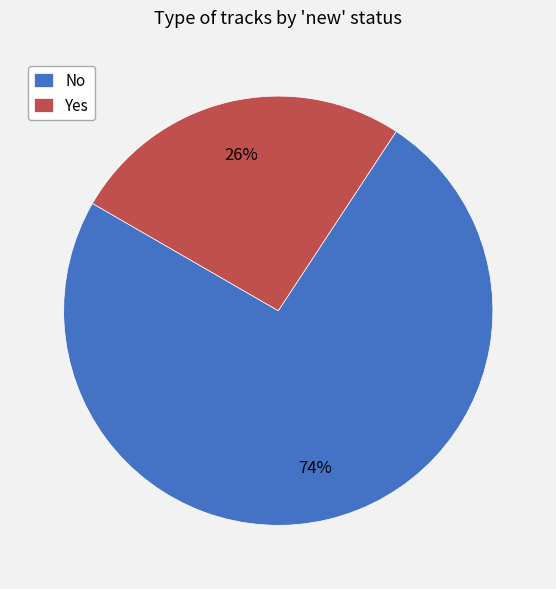

To the nearest percent, what is the average slice percentage?

50%